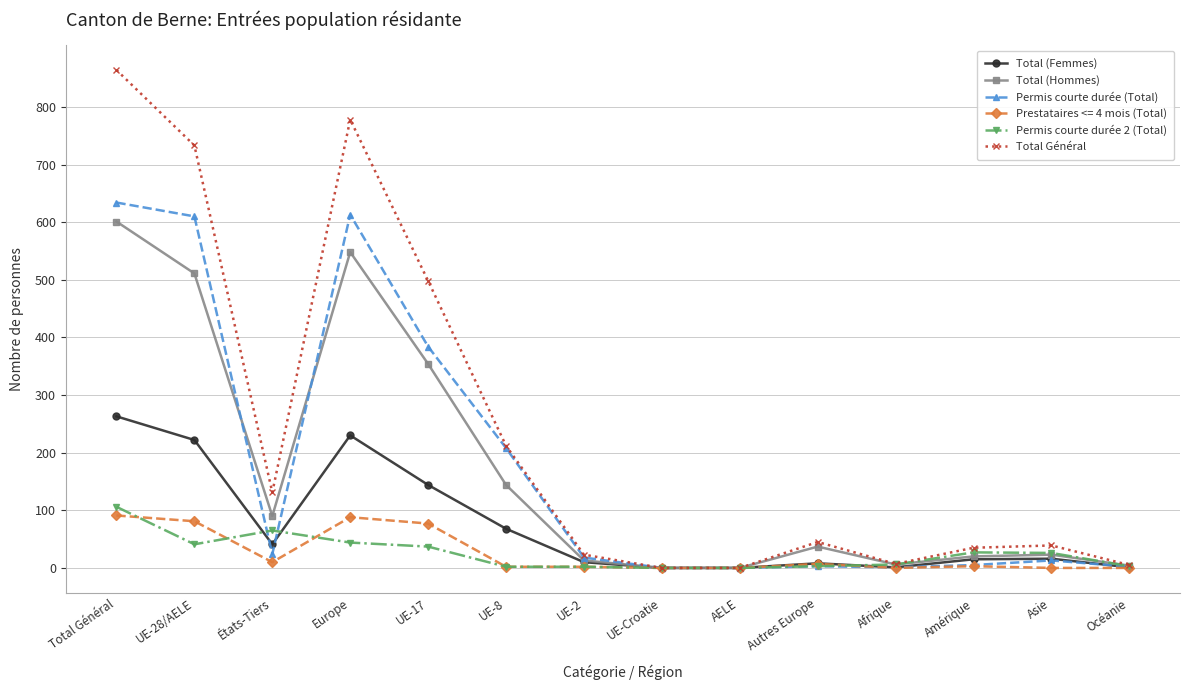

How many lines are shown in the chart?

6